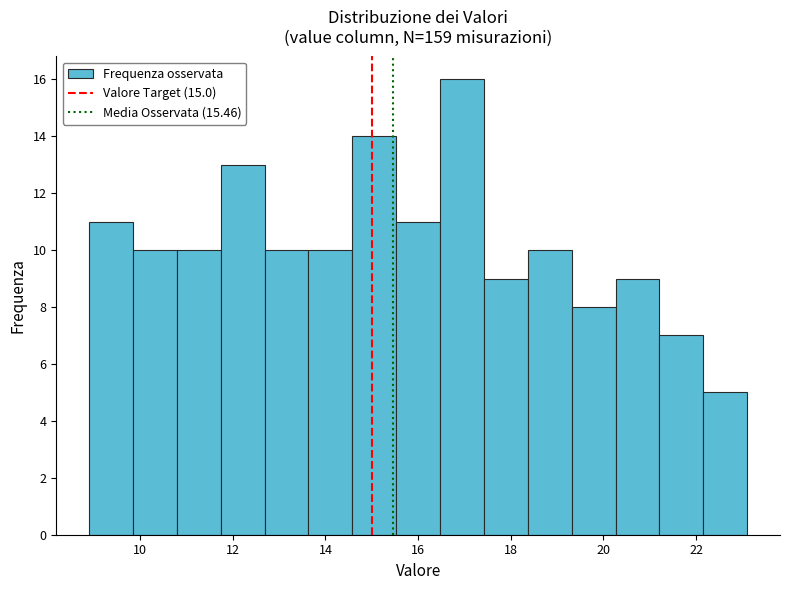

Which range on the x-axis has the tallest bar?

16.4 to 17.4